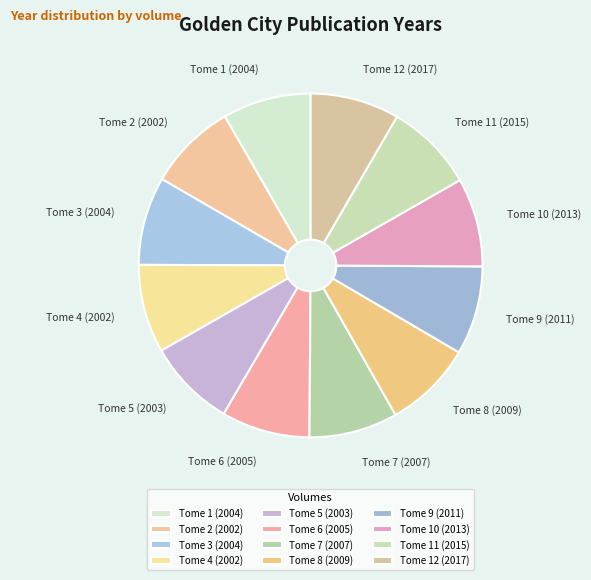

How many slices are in this pie chart?

12